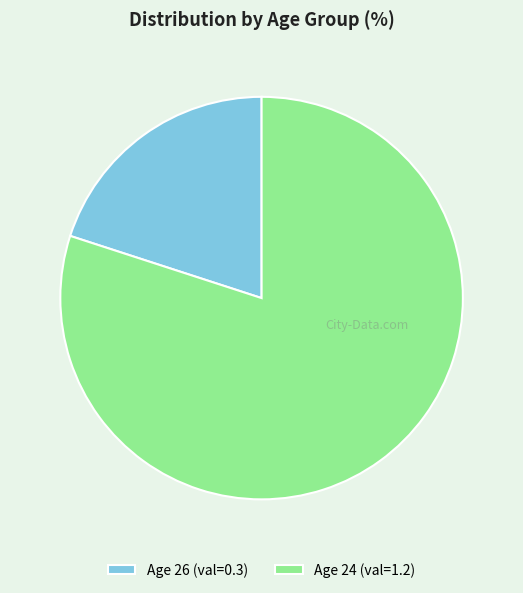

How many segments does this pie chart have?

2